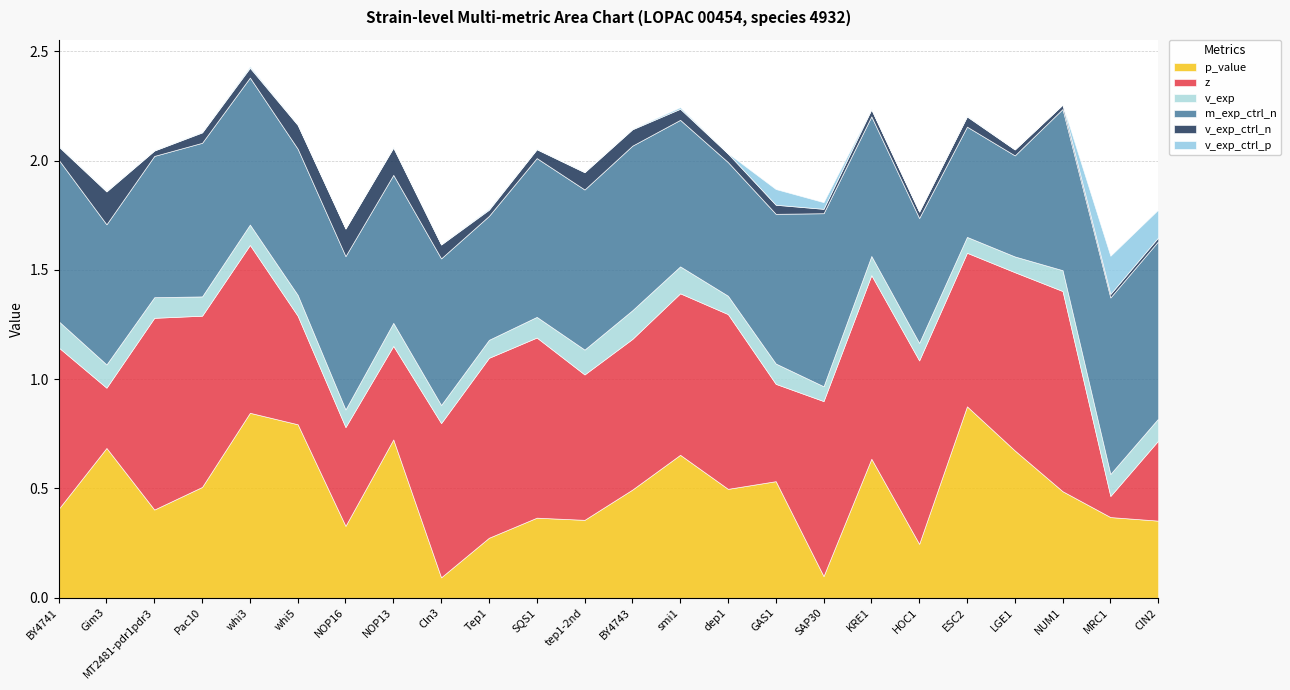

List the series in order of their peak value, highest first.

z, p_value, m_exp_ctrl_n, v_exp_ctrl_p, v_exp_ctrl_n, v_exp